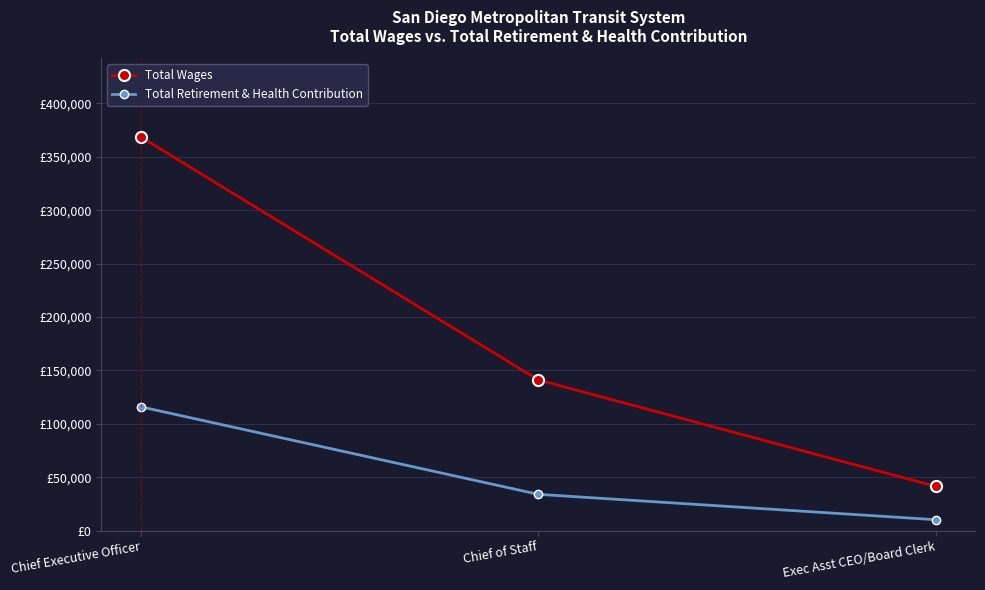

What are all the series names shown in the legend?

Total Wages, Total Retirement & Health Contribution